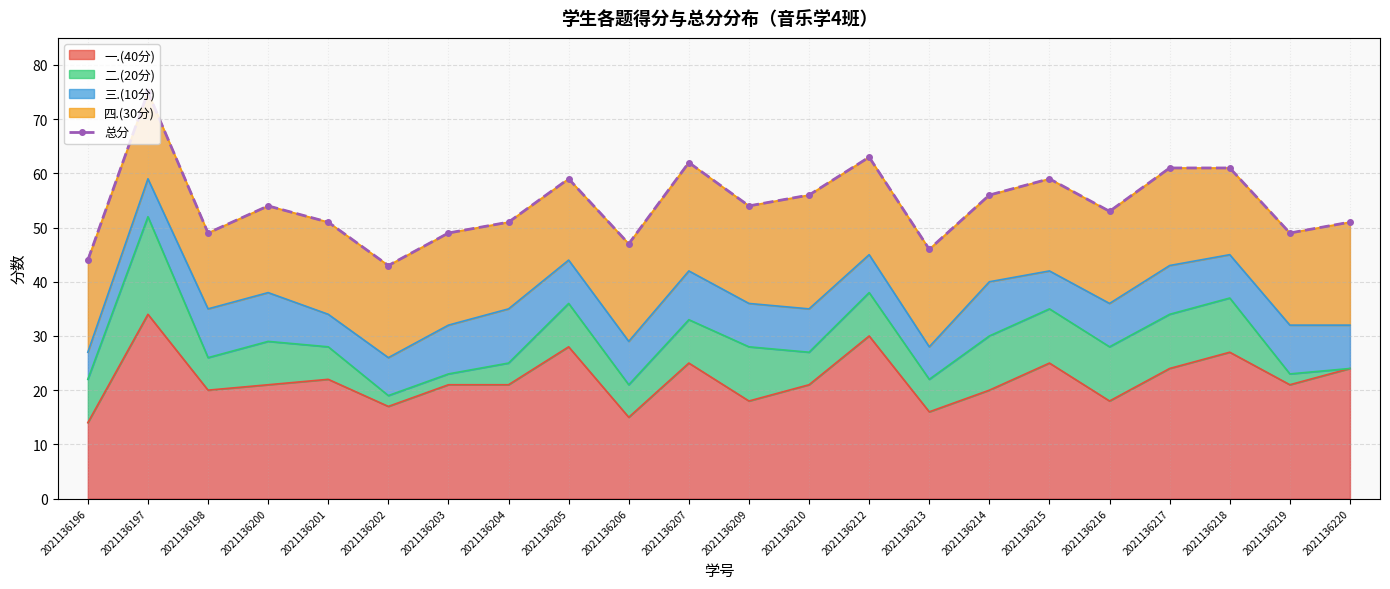

List the labels in order of value, largest first.

2021136197, 2021136212, 2021136207, 2021136217, 2021136218, 2021136205, 2021136215, 2021136210, 2021136214, 2021136200, 2021136209, 2021136216, 2021136201, 2021136204, 2021136220, 2021136198, 2021136203, 2021136219, 2021136206, 2021136213, 2021136196, 2021136202